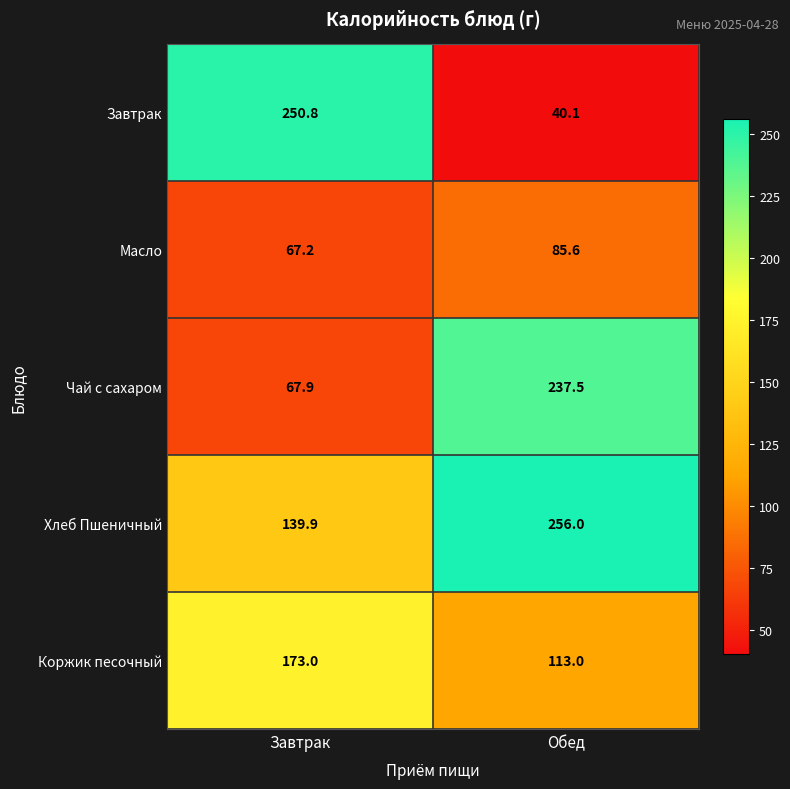

Which series has the widest spread of values?

Завтрак